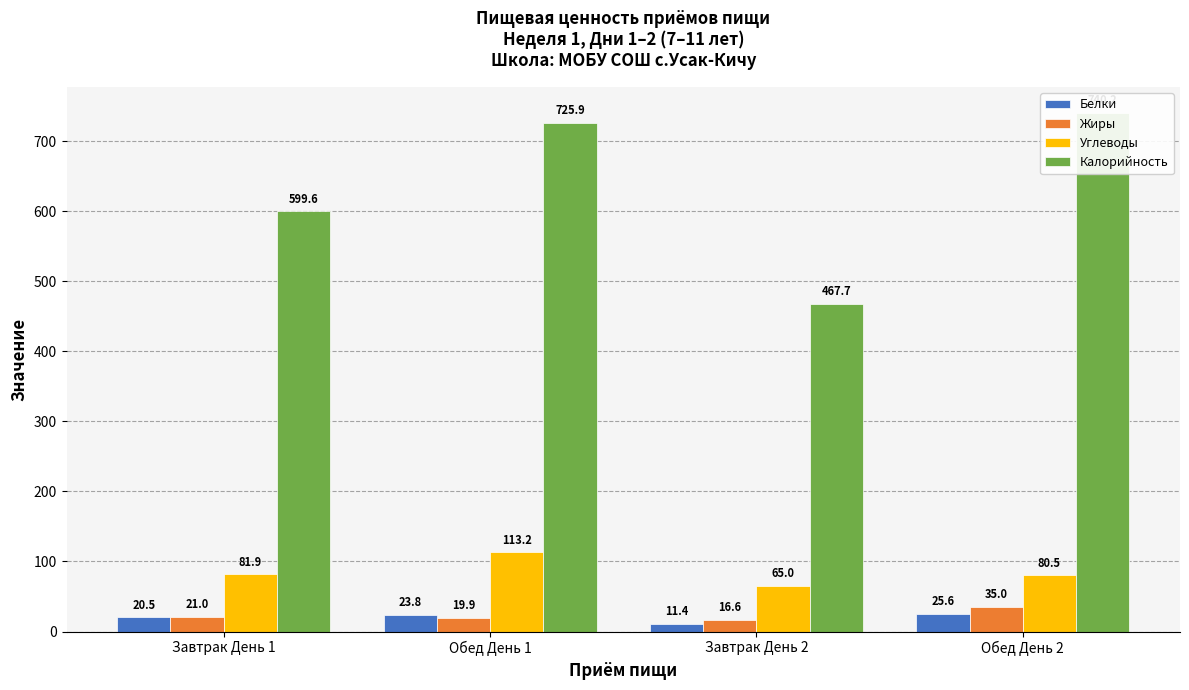

Reading left to right, list all the values displayed in this chart.

Белки: 20.5	23.8	11.4	25.6
Жиры: 21.0	19.9	16.6	35.0
Углеводы: 81.9	113.2	65.0	80.5
Калорийность: 599.6	725.9	467.7	740.2